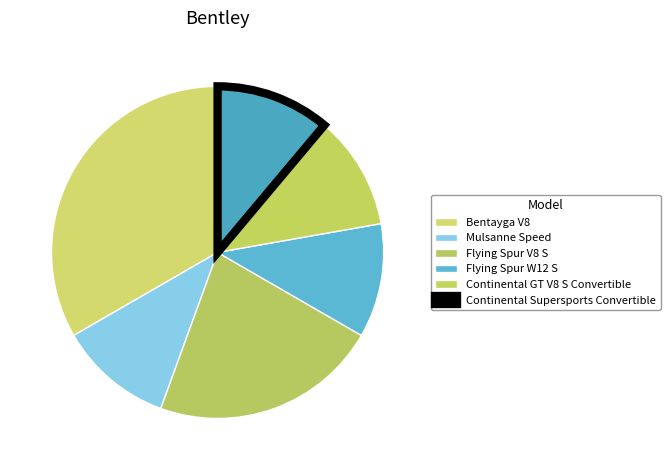

Count the number of slices in the pie.

6